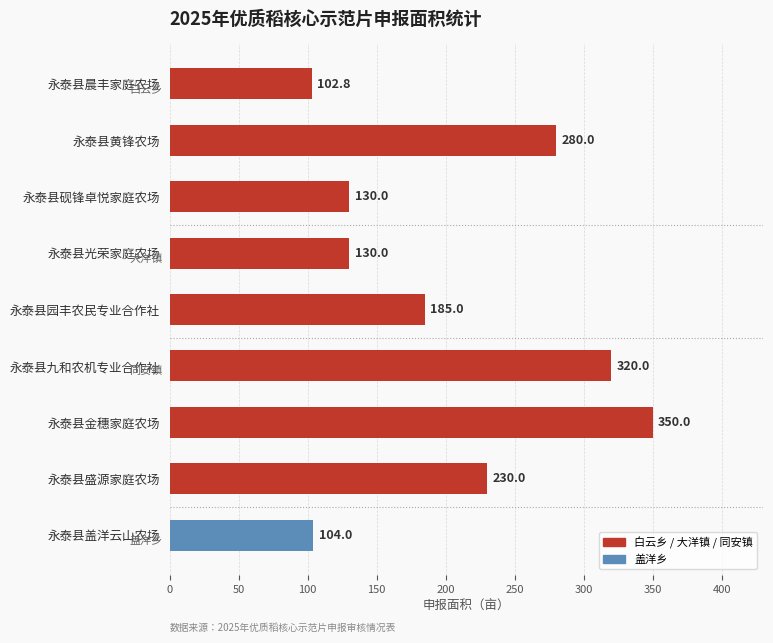

Reading top to bottom, what are all the values shown in this chart?

102.8	280.0	130.0	130.0	185.0	320.0	350.0	230.0	104.0